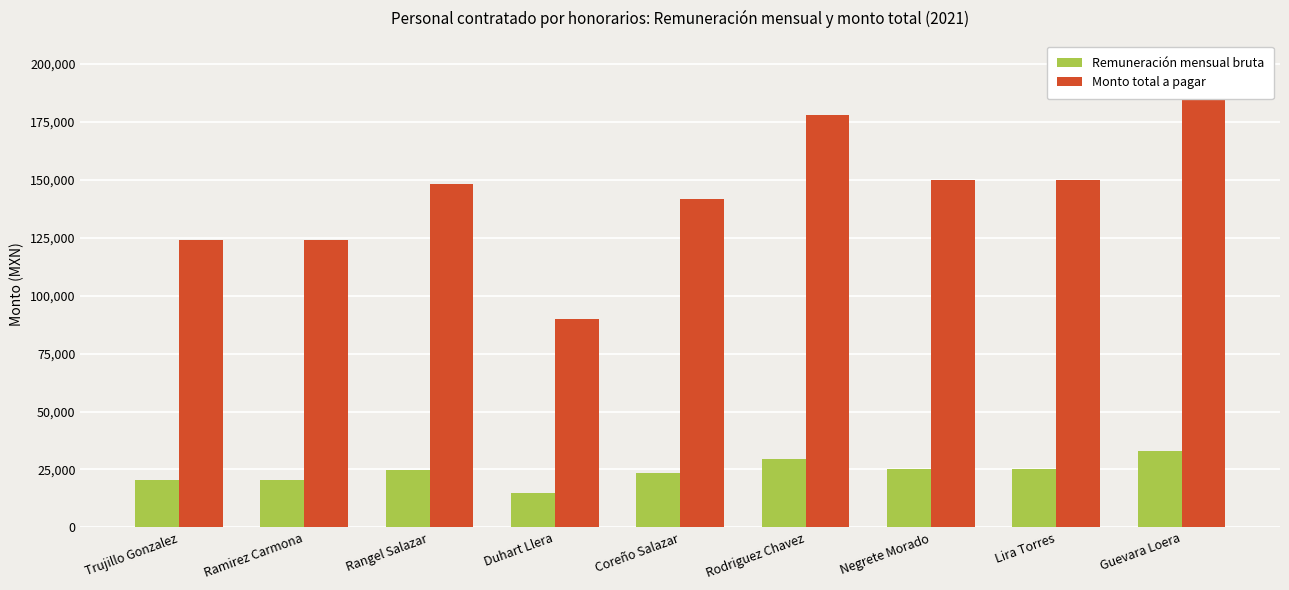

True or false: Remuneración mensual bruta has a value of 16873.9 at Negrete Morado.

False